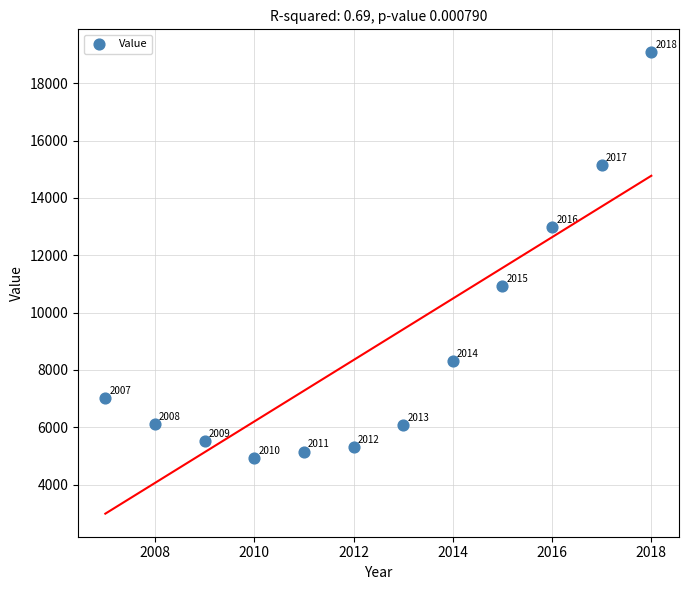

What Y value in the scatter plot is closest to 11996?

12986